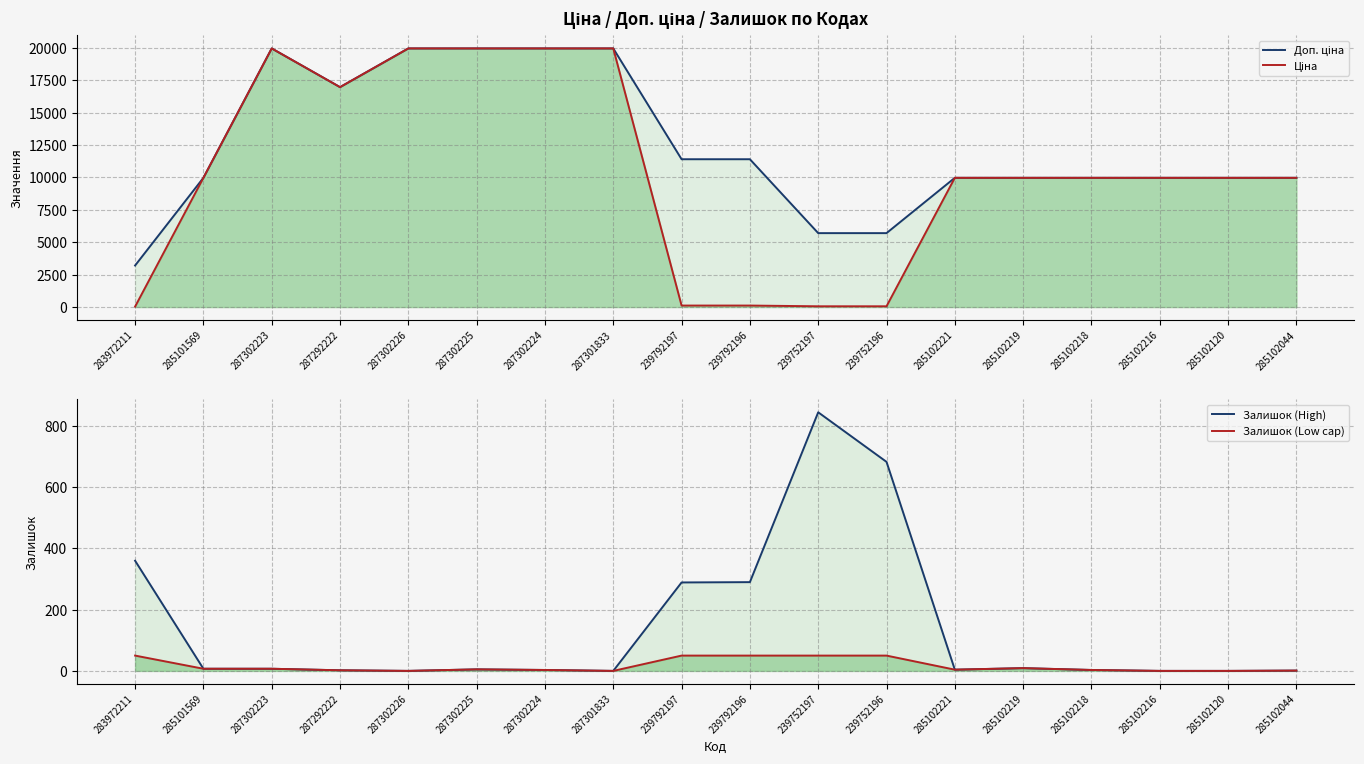

What is the difference between the Доп. ціна values at 283972211 and 287302224?

16759.2